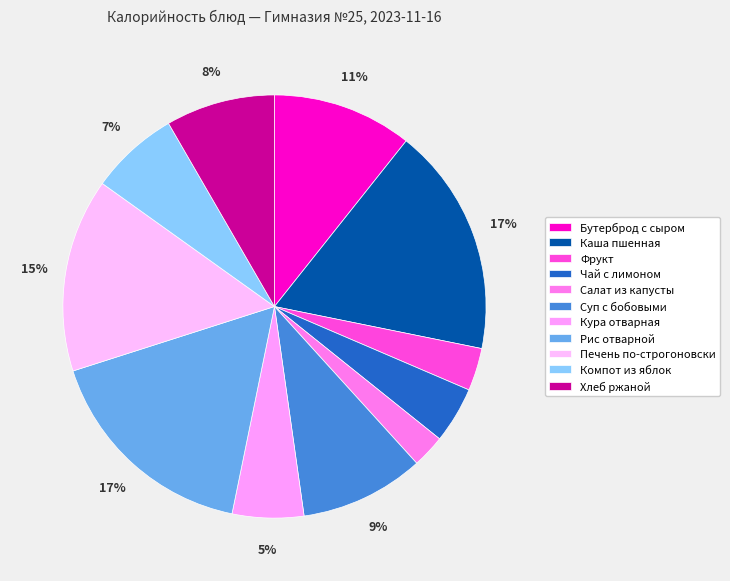

What is the change in value from Бутерброд с сыром to Салат из капусты?

-117.8